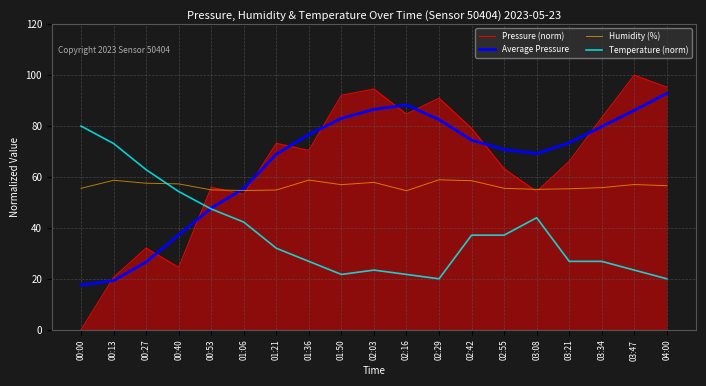

What position from the left is 02:03?

10